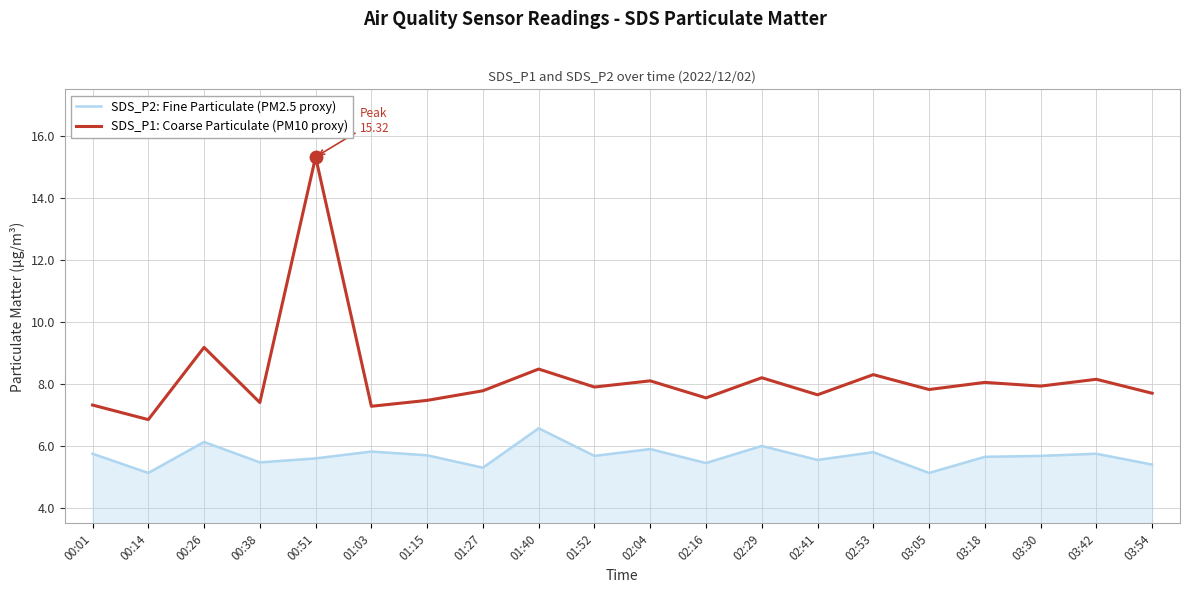

List the series in order of their peak value, lowest first.

SDS_P2: Fine Particulate (PM2.5 proxy), SDS_P1: Coarse Particulate (PM10 proxy)